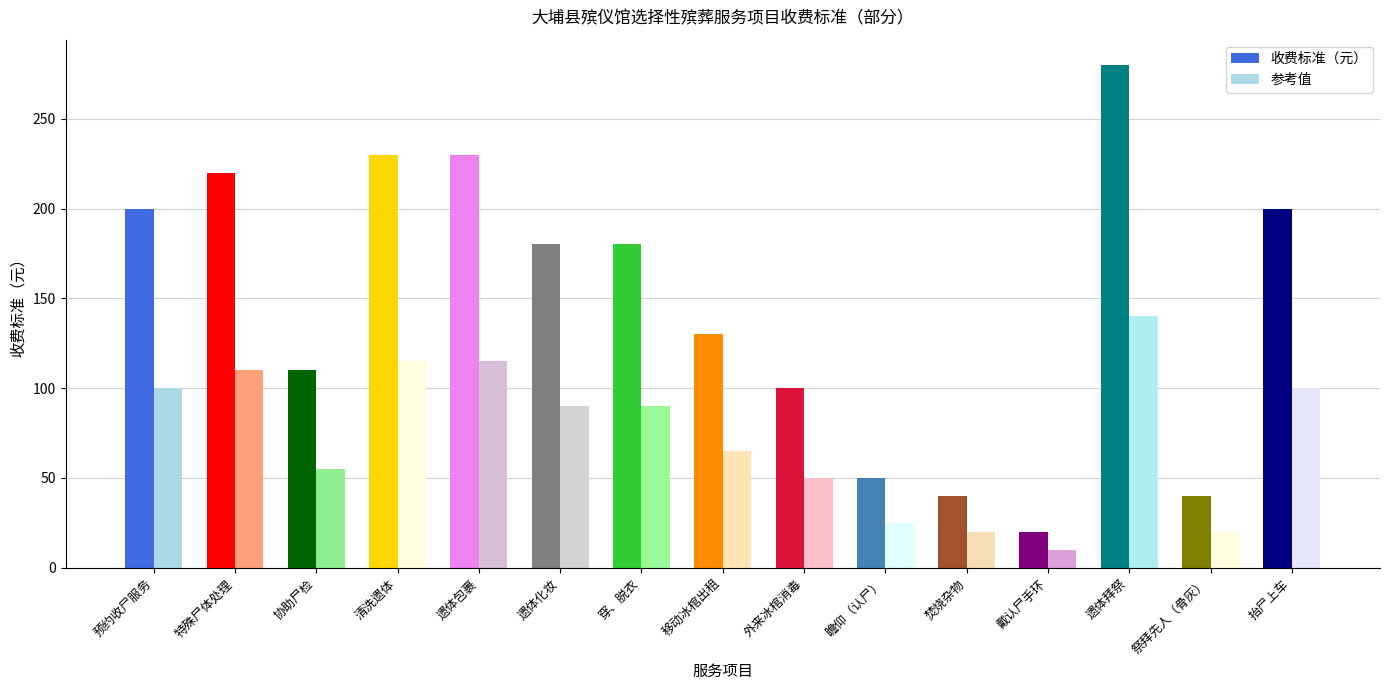

What is the minimum value for 收费标准（元）?

200